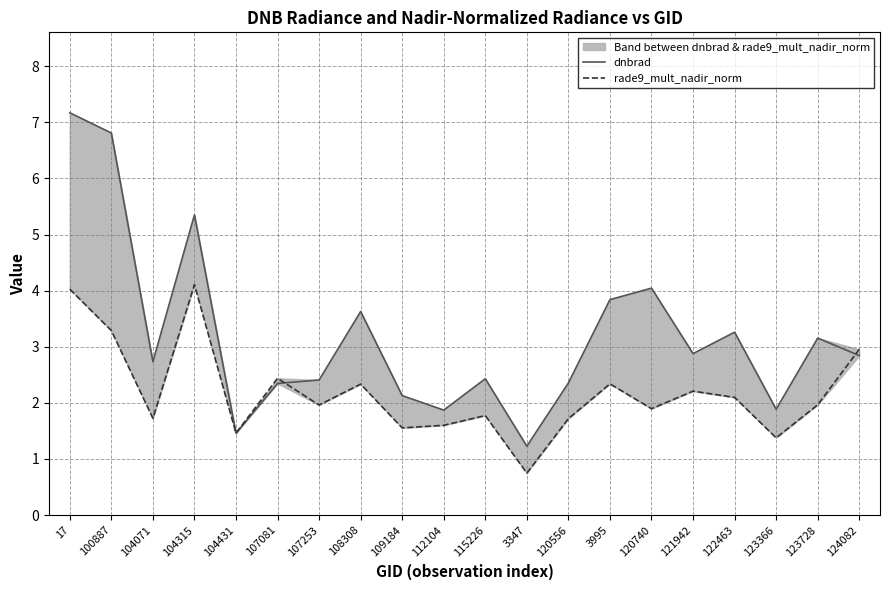

Rank the categories by dnbrad value from lowest to highest.

3347, 104431, 112104, 123366, 109184, 107081, 120556, 107253, 115226, 104071, 124082, 121942, 123728, 122463, 108308, 3995, 120740, 104315, 100887, 17